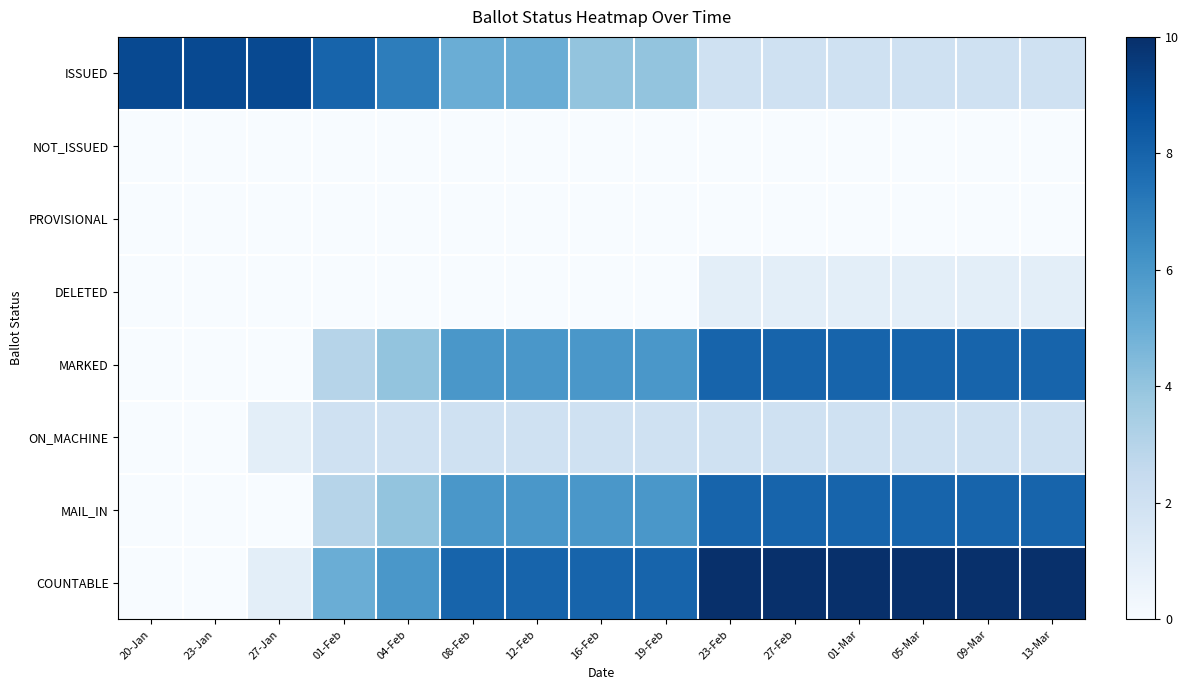

Which series has the largest total across all categories?

COUNTABLE